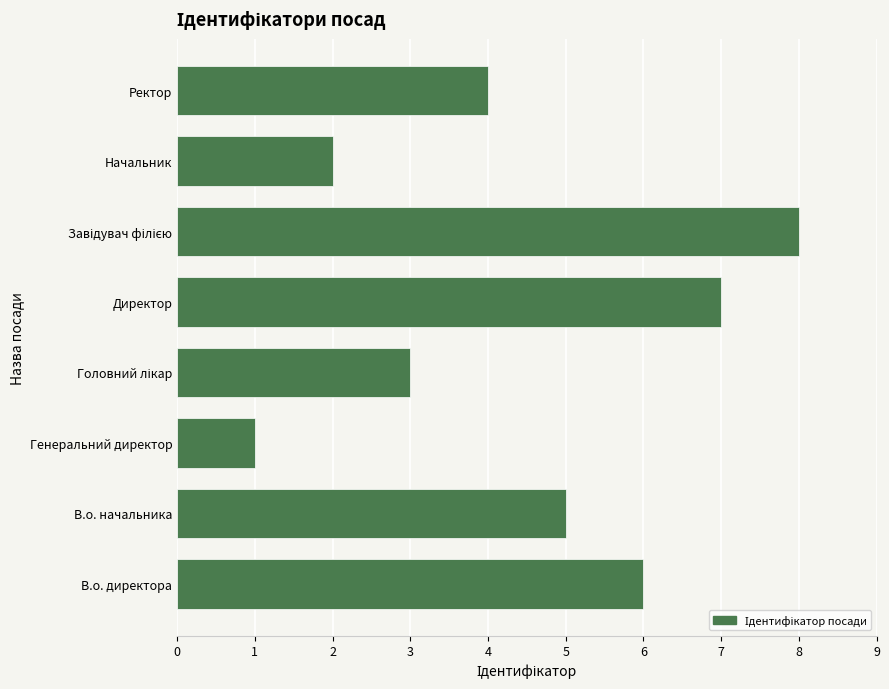

What is the greatest value displayed?

8